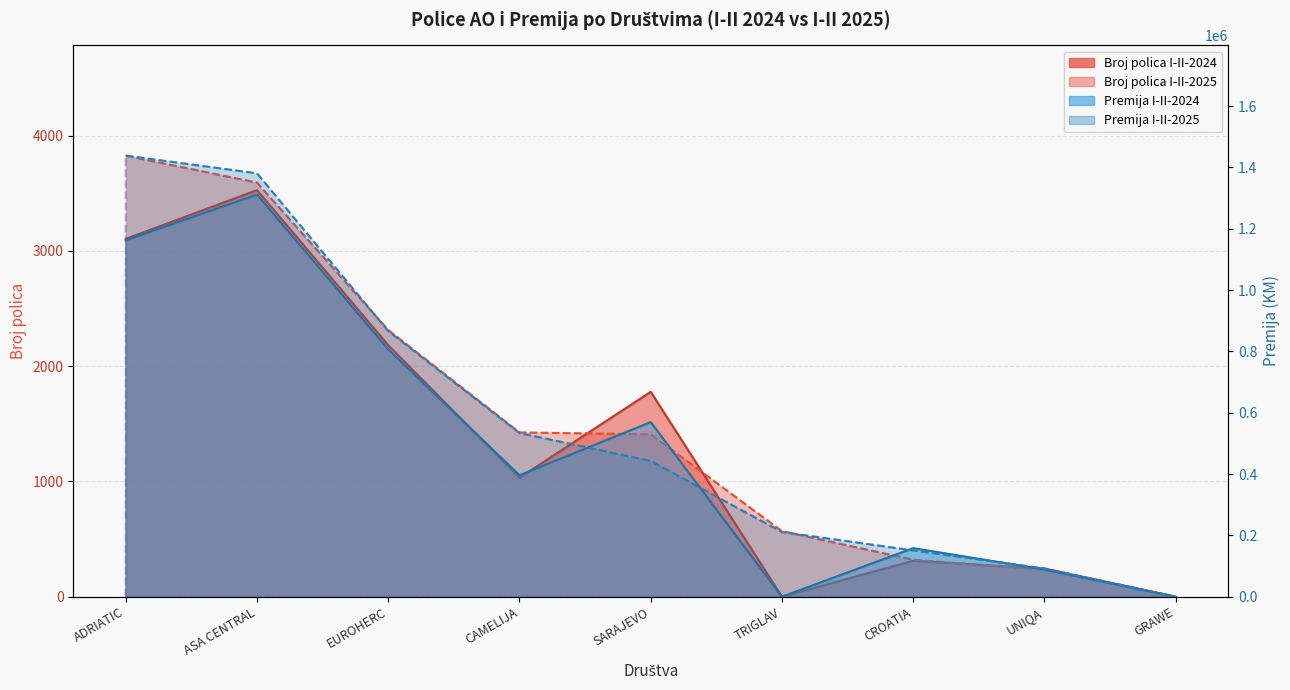

What is the difference between the maximum and minimum values in the Broj polica I-II-2025 series?

3827